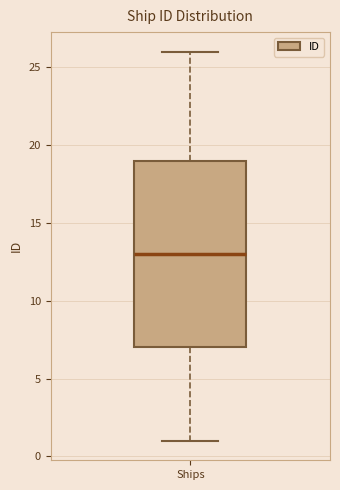

Where does the upper whisker of the box for Ships end on the y-axis? The values are not printed on the chart, so give them approximately, as read against the axis.

26